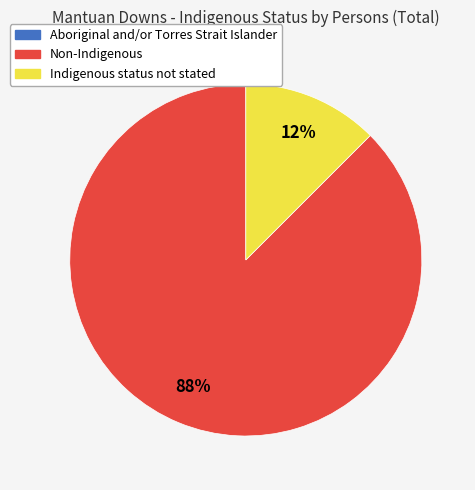

To the nearest percent, what is the average slice percentage?

50%